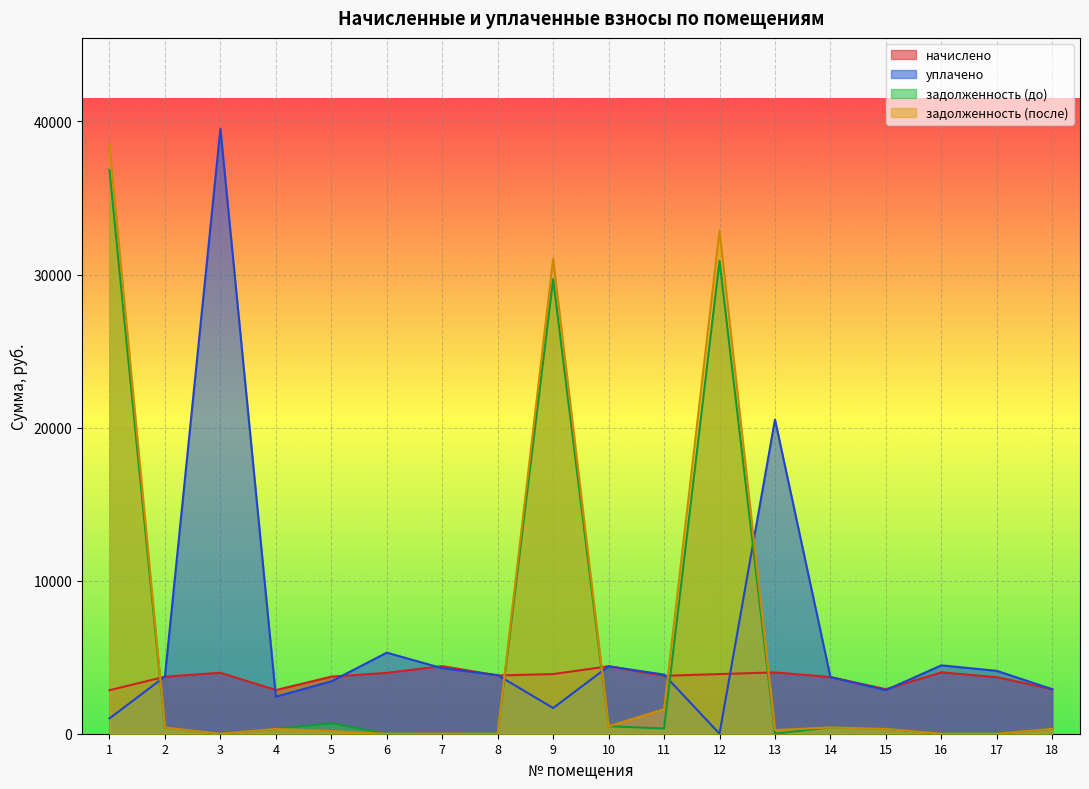

Reading left to right, what are all the values shown in this chart?

начислено: 1=2842.9	2=3725.4	3=3982.9	4=2852.5	5=3730.1	6=3978.2	7=4417.0	8=3806.5	9=3897.1	10=4407.5	11=3782.6	12=3897.1	13=4006.8	14=3701.5	15=2909.7	16=4011.6	17=3696.8	18=2904.9
уплачено: 1=1000.0	2=3738.0	3=39531.9	4=2422.1	5=3419.9	6=5295.2	7=4280.5	8=3827.6	9=1679.0	10=4407.5	11=3862.0	12=0.0	13=20528.3	14=3698.8	15=2848.0	16=4466.6	17=4107.5	18=2904.9
задолженность (до): 1=36824.7	2=406.1	3=0.0	4=316.9	5=687.5	6=0.0	7=0.0	8=0.0	9=29700.9	10=489.7	11=340.5	12=30896.9	13=0.0	14=416.4	15=320.7	16=0.0	17=0.0	18=322.8
задолженность (после): 1=38499.5	2=405.9	3=0.0	4=316.8	5=171.0	6=0.0	7=7.3	8=0.0	9=31027.5	10=489.7	11=1606.7	12=32862.9	13=239.2	14=411.3	15=315.6	16=0.0	17=0.0	18=322.8